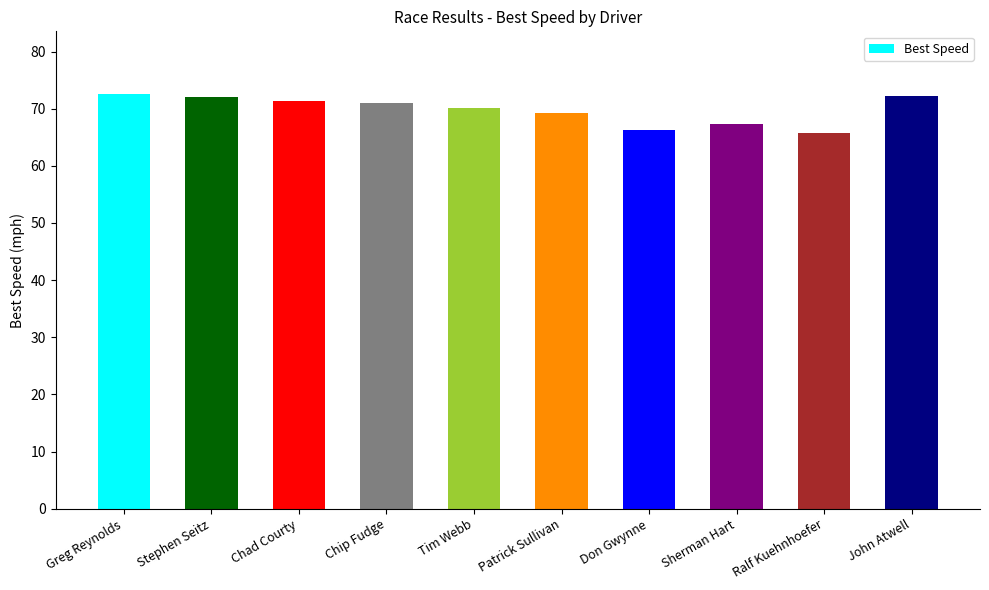

What is the sum of the values at Sherman Hart and Don Gwynne?

133.6